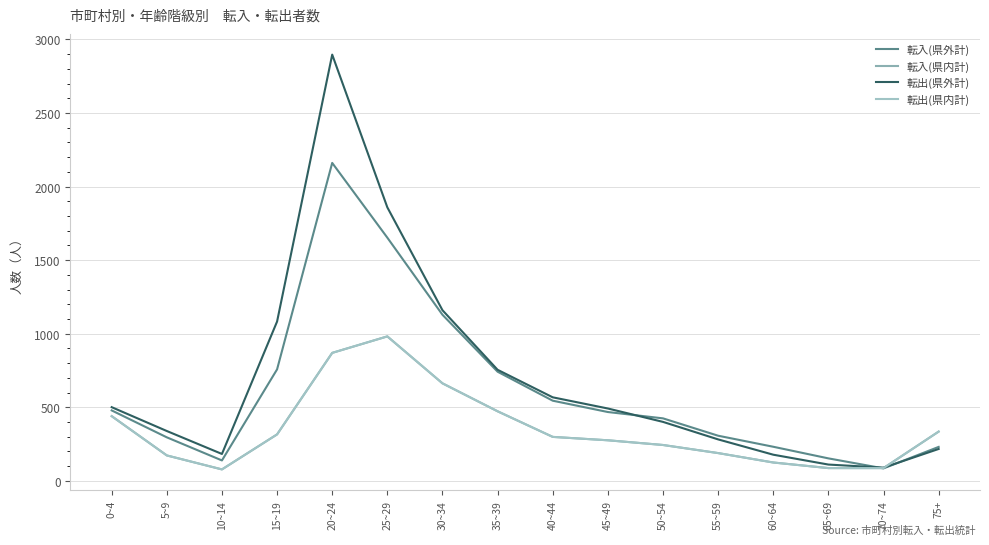

At which label is 転入(県内計) closest to 530?

35~39